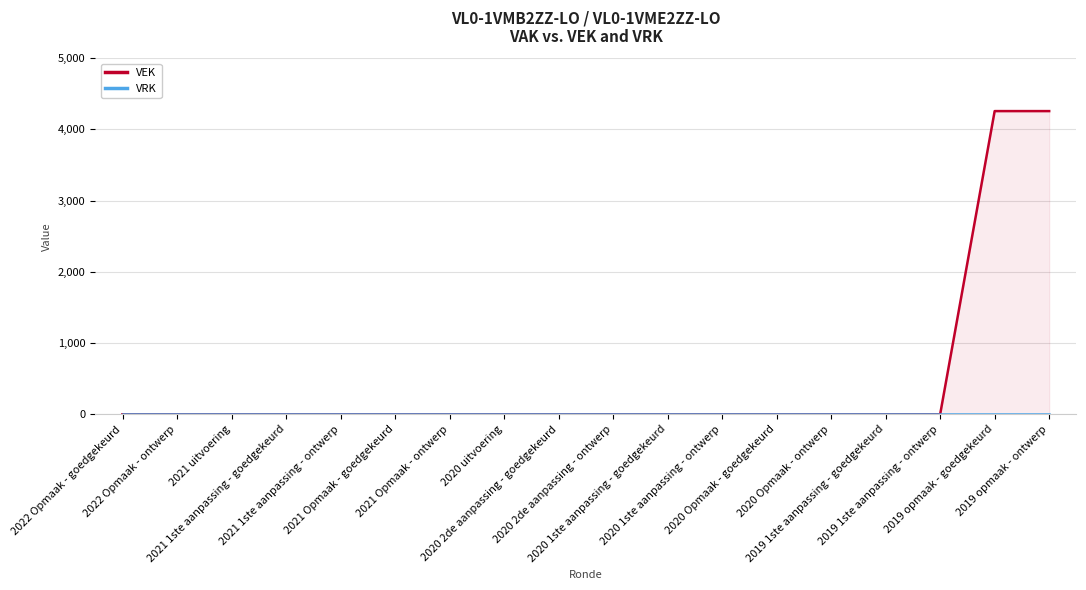

What is the label of the 8th point from the right?

2020 1ste aanpassing - goedgekeurd